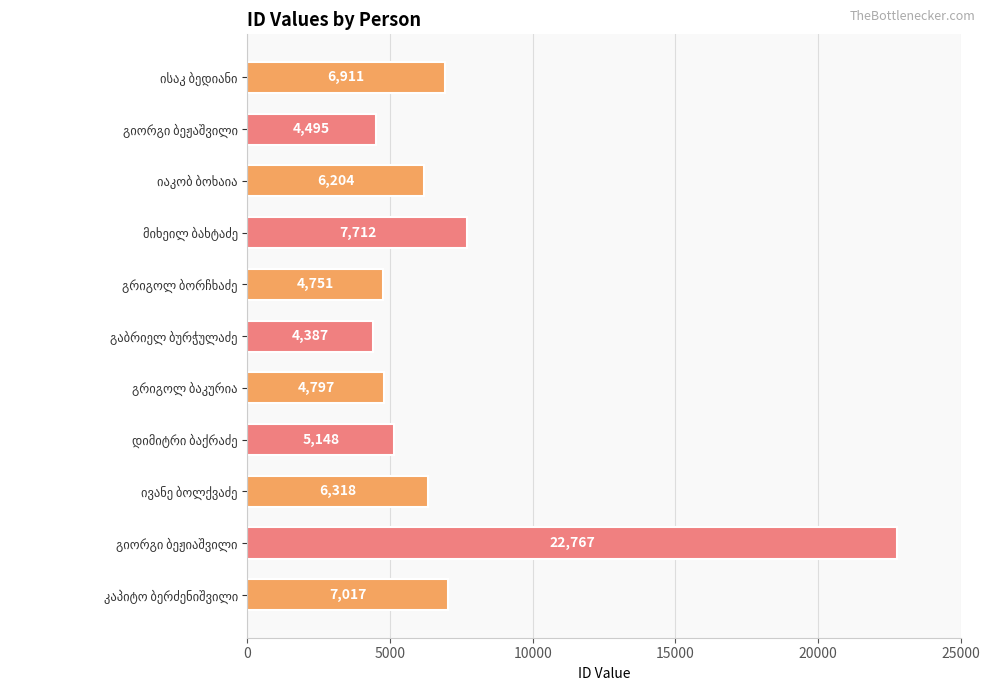

What is the difference between the second highest and second lowest values?

3217